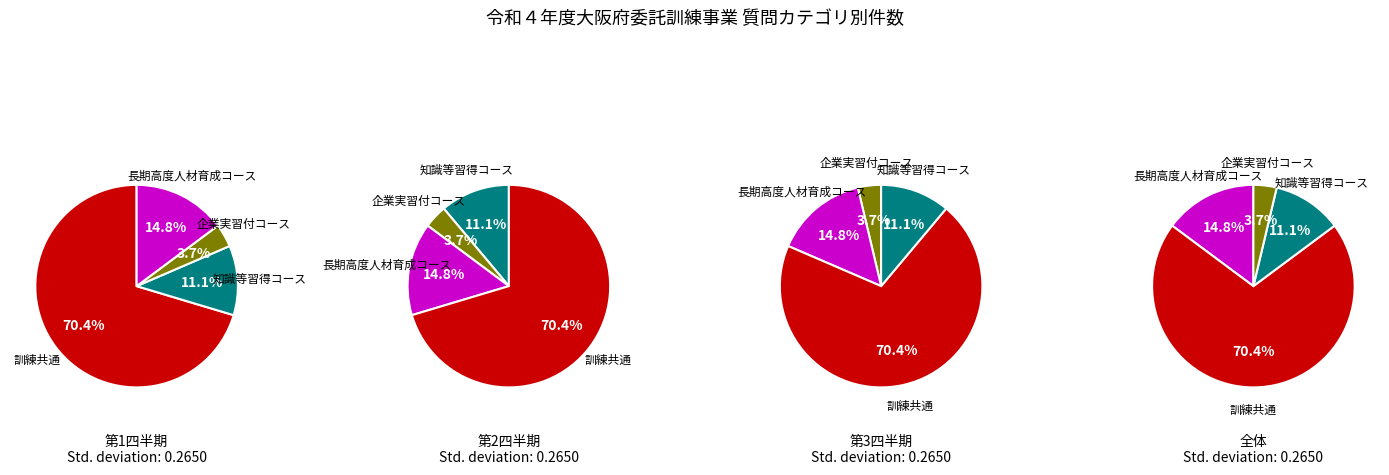

True or false: 長期高度人材育成コース accounts for 15% of the total.

True